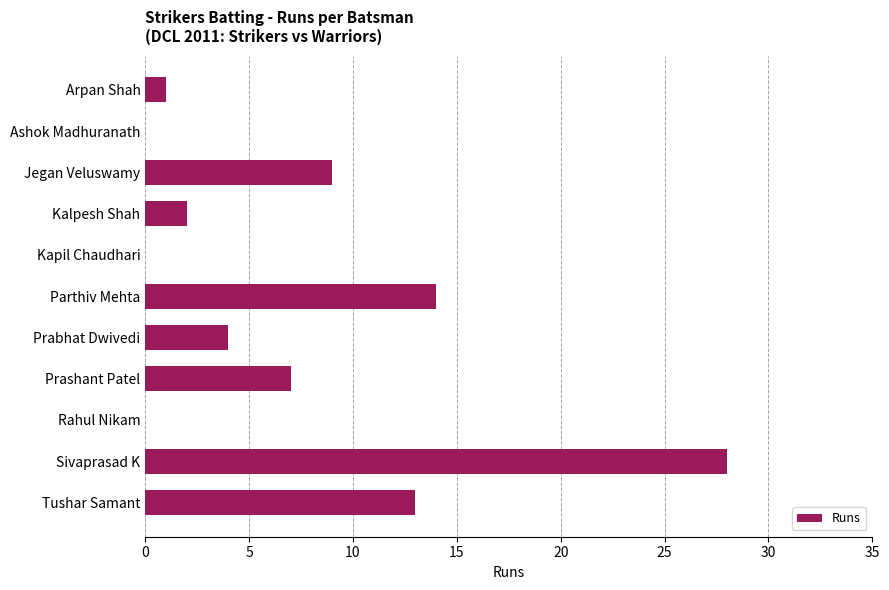

What is the sum of the values at Parthiv Mehta and Tushar Samant?

27